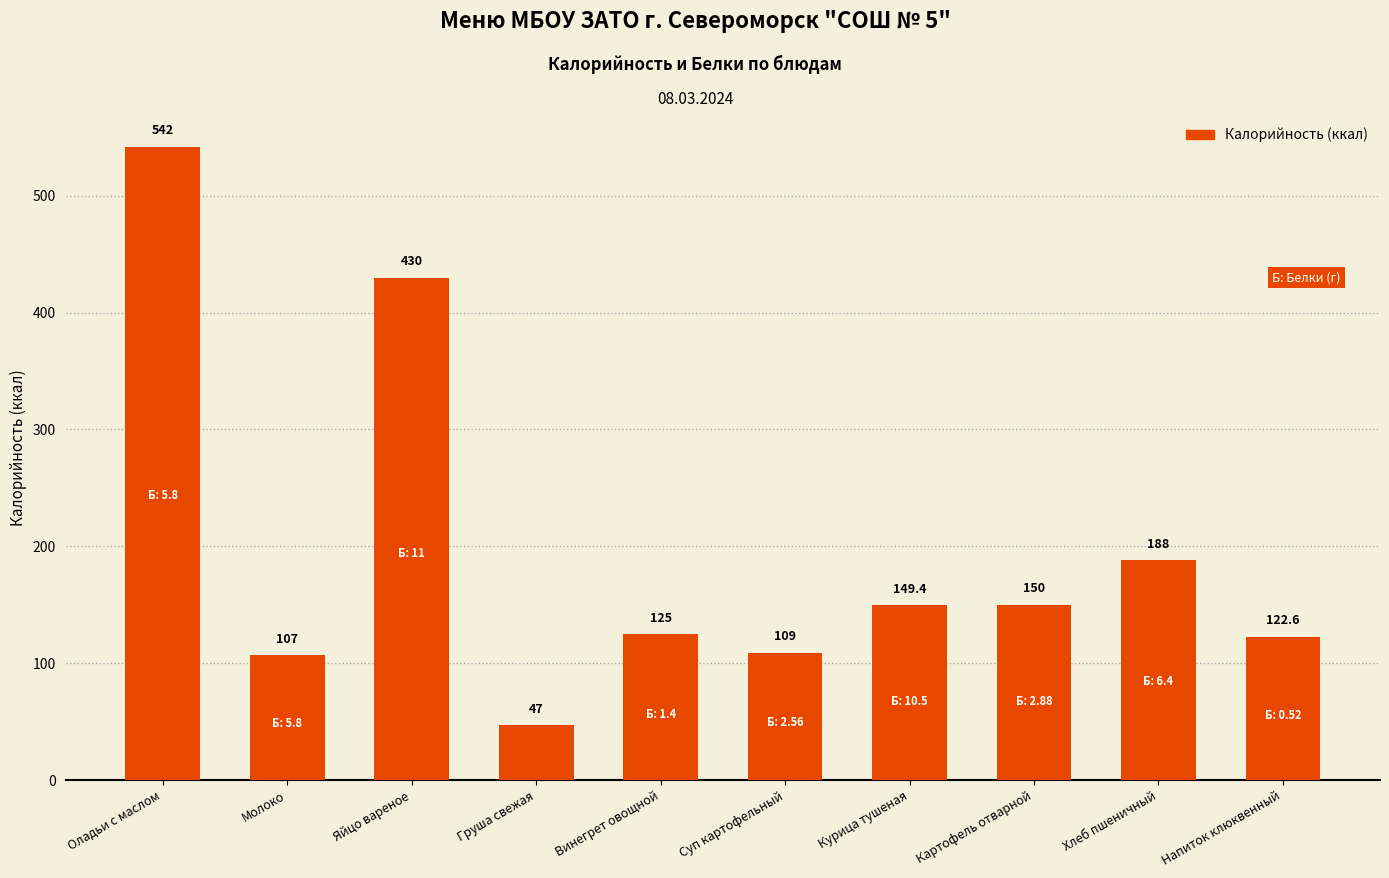

The value at Груша свежая is 47.0. True or false?

True